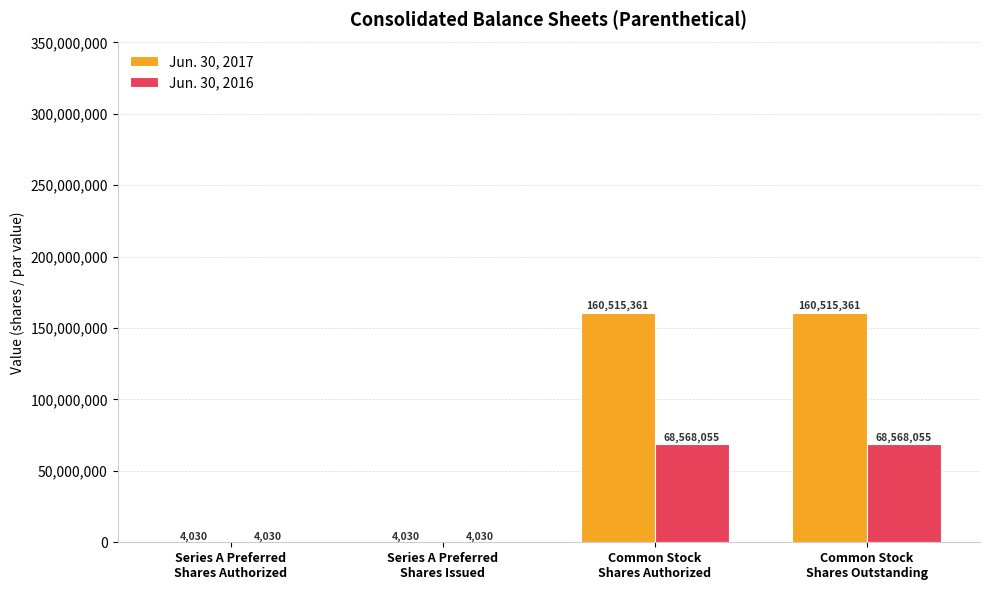

What is the total value across all series at Common Stock
Shares Authorized?

229083416